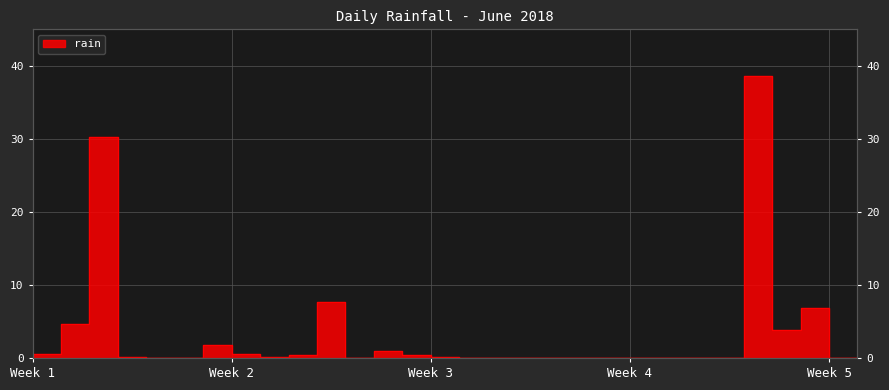

List the labels in order of value, largest first.

2018-06-27, 2018-06-04, 2018-06-12, 2018-06-29, 2018-06-03, 2018-06-28, 2018-06-08, 2018-06-14, 2018-06-02, 2018-06-09, 2018-06-11, 2018-06-15, 2018-06-05, 2018-06-10, 2018-06-16, 2018-06-01, 2018-06-06, 2018-06-07, 2018-06-13, 2018-06-17, 2018-06-18, 2018-06-19, 2018-06-20, 2018-06-21, 2018-06-22, 2018-06-23, 2018-06-24, 2018-06-25, 2018-06-26, 2018-06-30